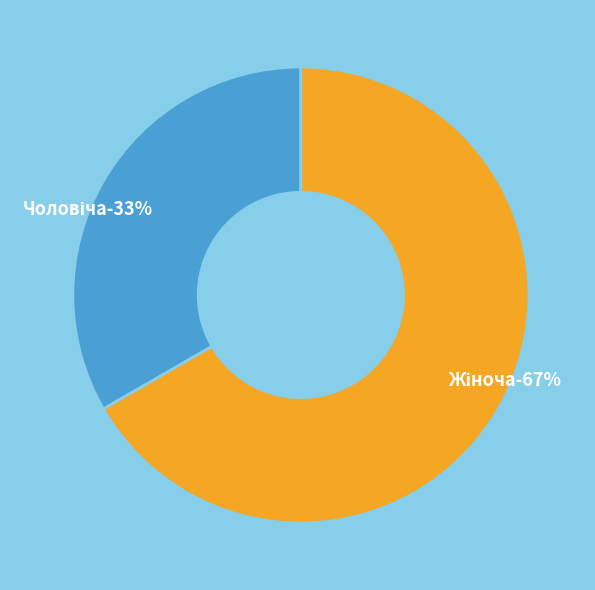

Which category has the smallest portion of the pie?

Чоловіча